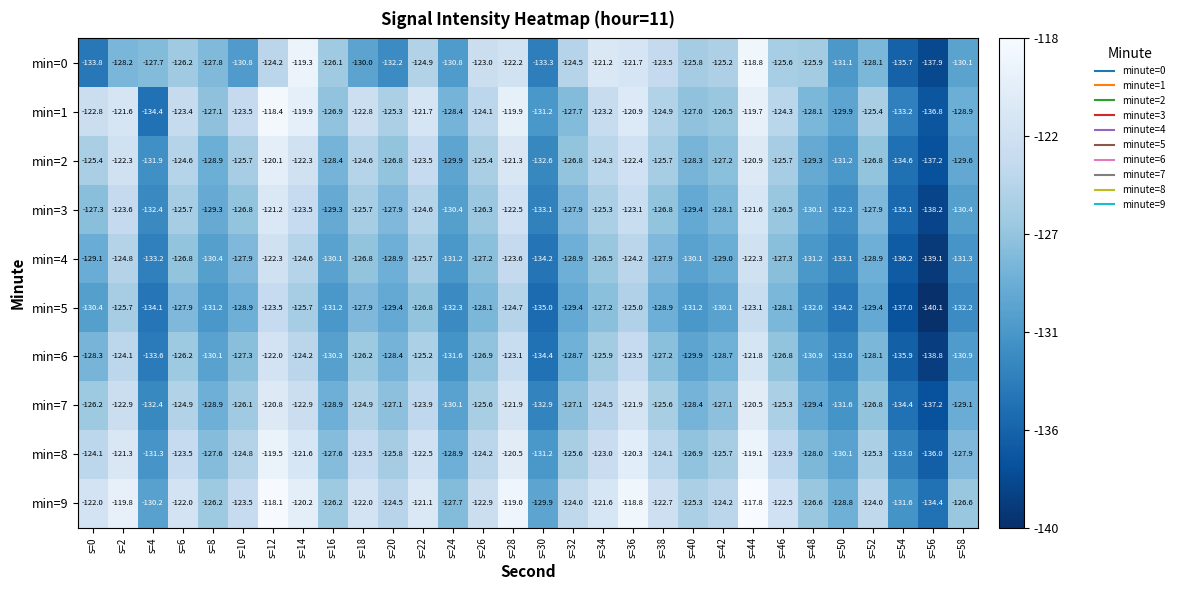

Is the value of min=5 at s=16 greater than the value of min=8 at s=18?

No